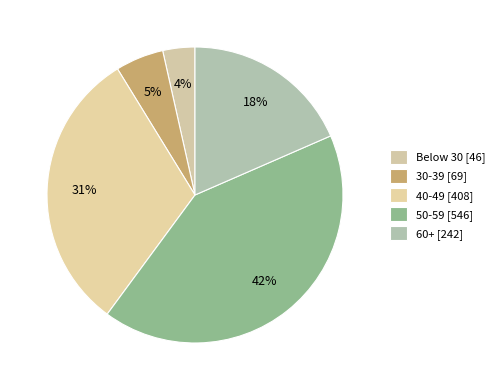

How many slices are in this pie chart?

5